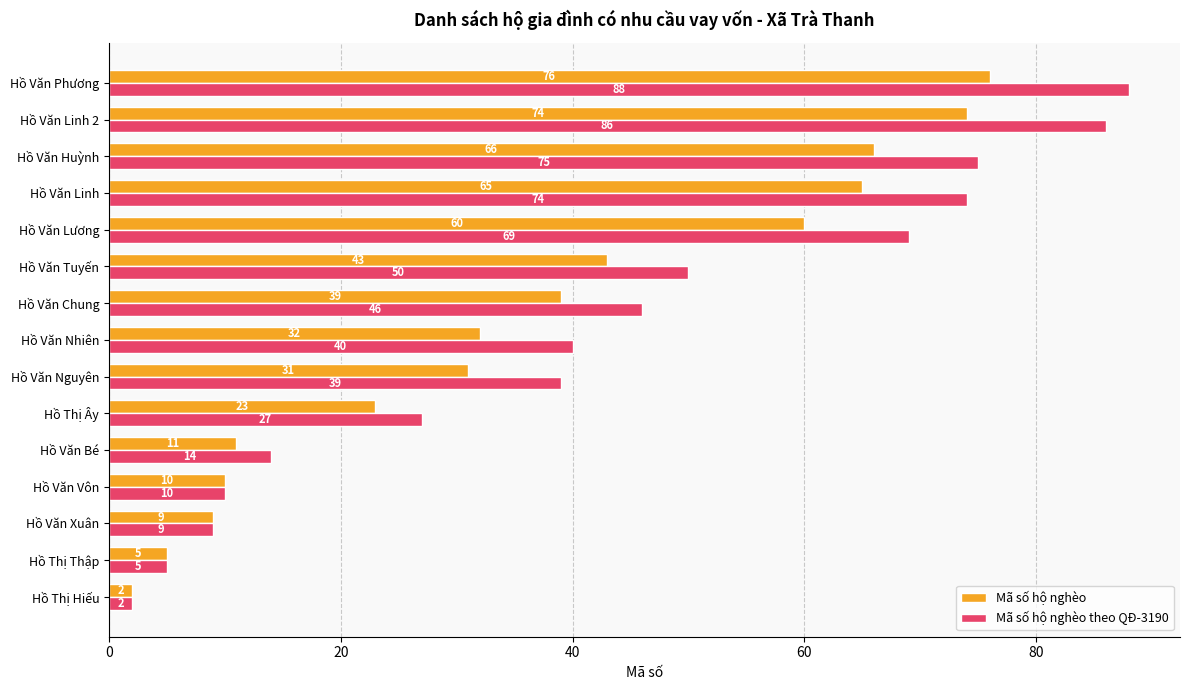

What is the difference between the maximum and minimum values in the Mã số hộ nghèo theo QĐ-3190 series?

86